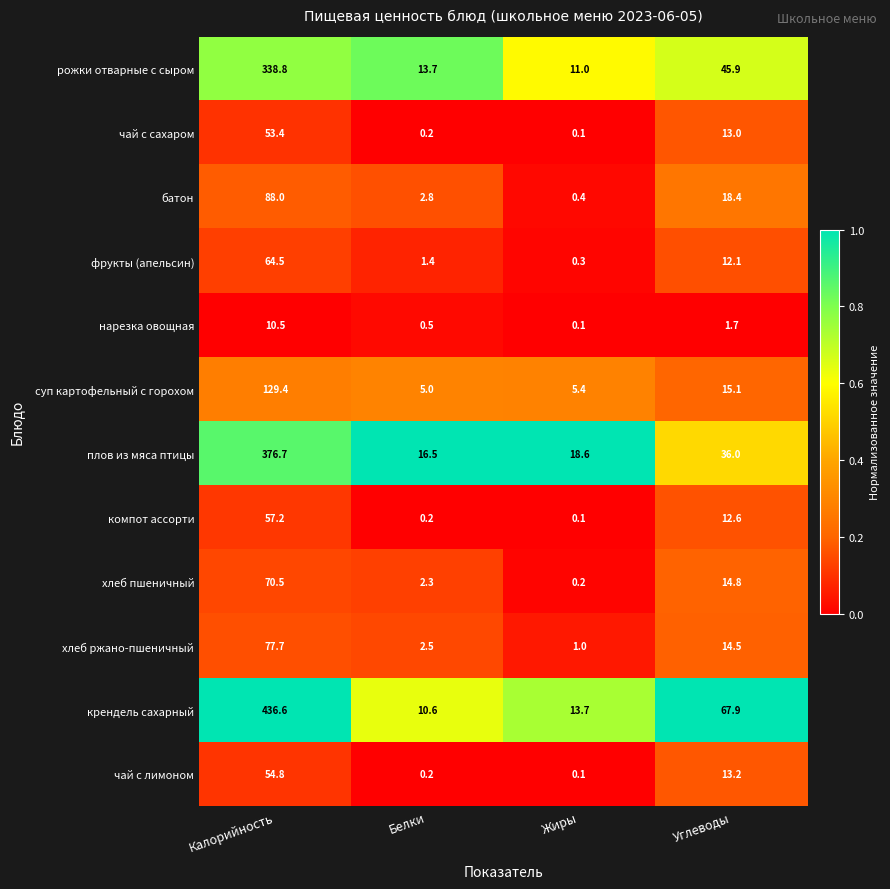

Is it true that компот ассорти equals 0.1 at Жиры?

True